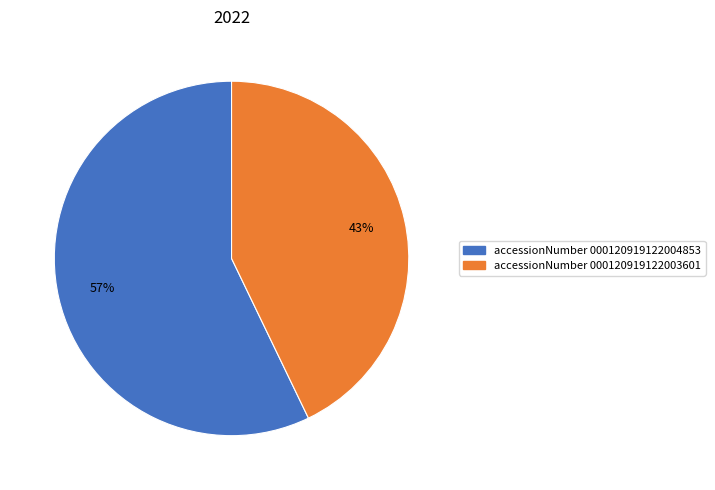

How many slices are in this pie chart?

2